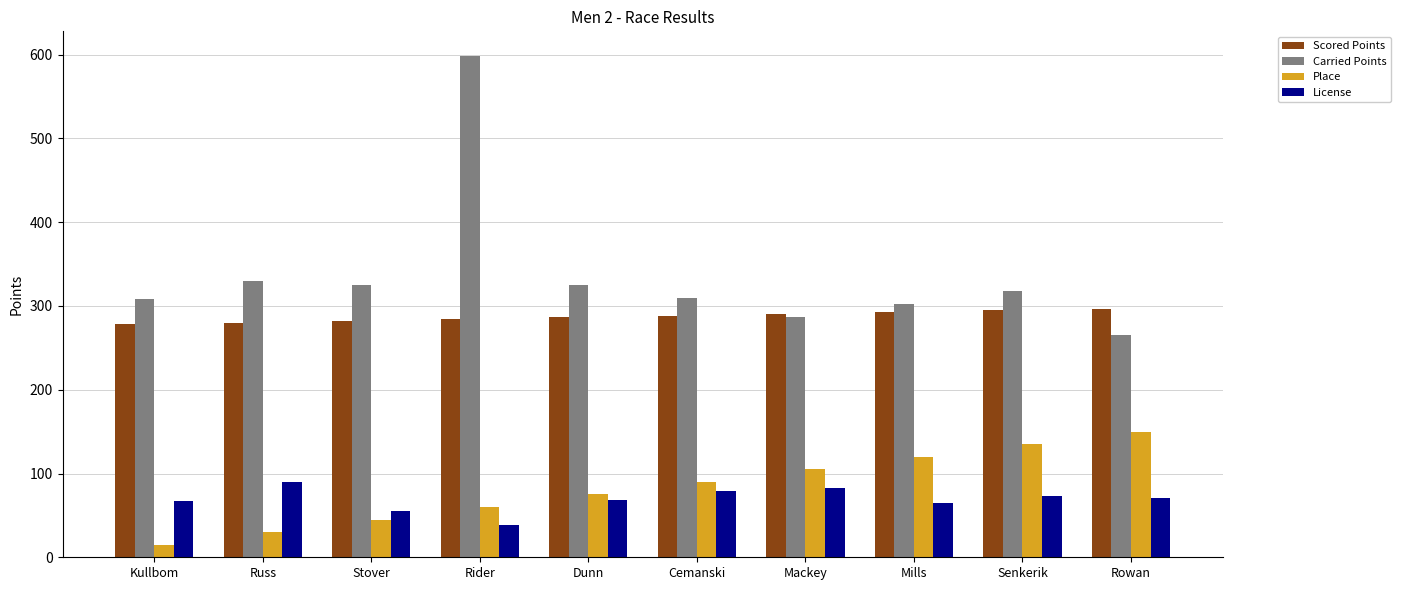

Rank the series at Rowan from lowest to highest value.

License, Place, Carried Points, Scored Points